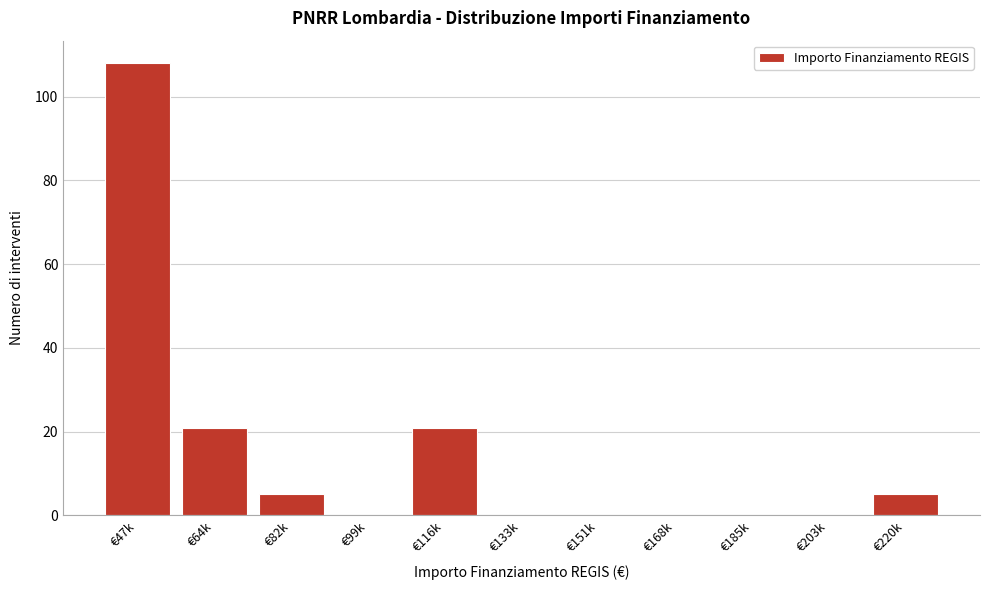

Reading left to right, what are all the values shown in this chart?

€47k=108	€64k=21	€82k=5	€99k=0	€116k=21	€133k=0	€151k=0	€168k=0	€185k=0	€203k=0	€220k=5